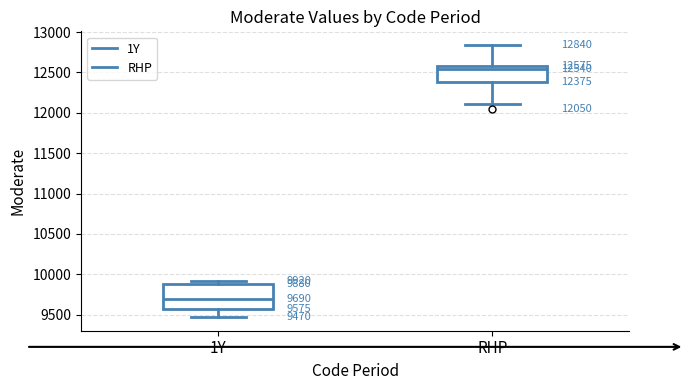

Which box's median line is the highest?

RHP